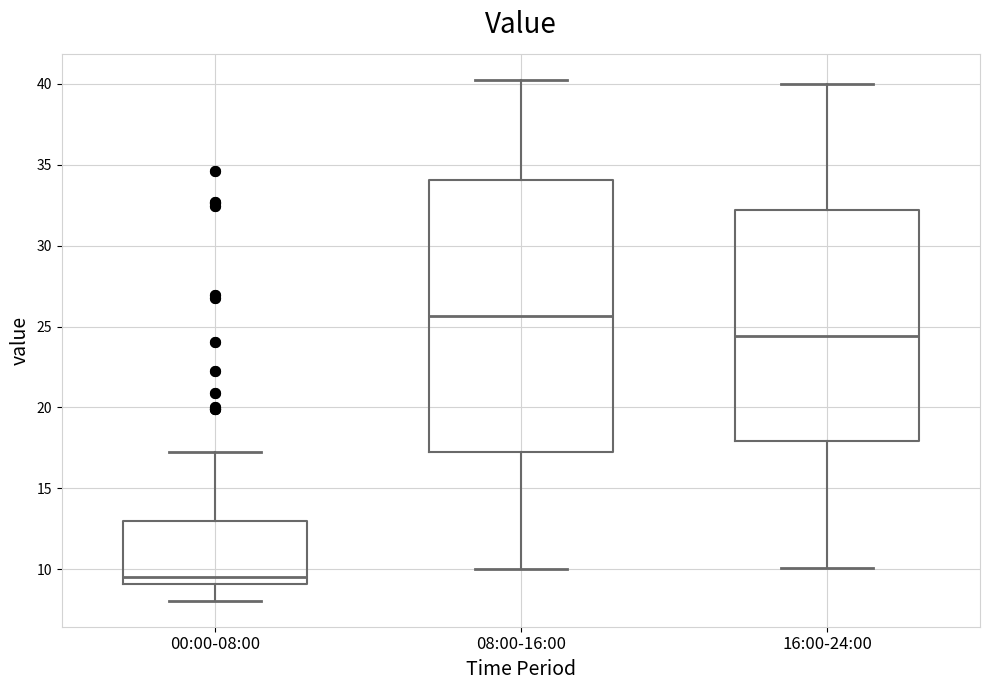

Where is the upper edge of the box for 16:00-24:00 on the y-axis? The values are not printed on the chart, so give them approximately, as read against the axis.

32.0